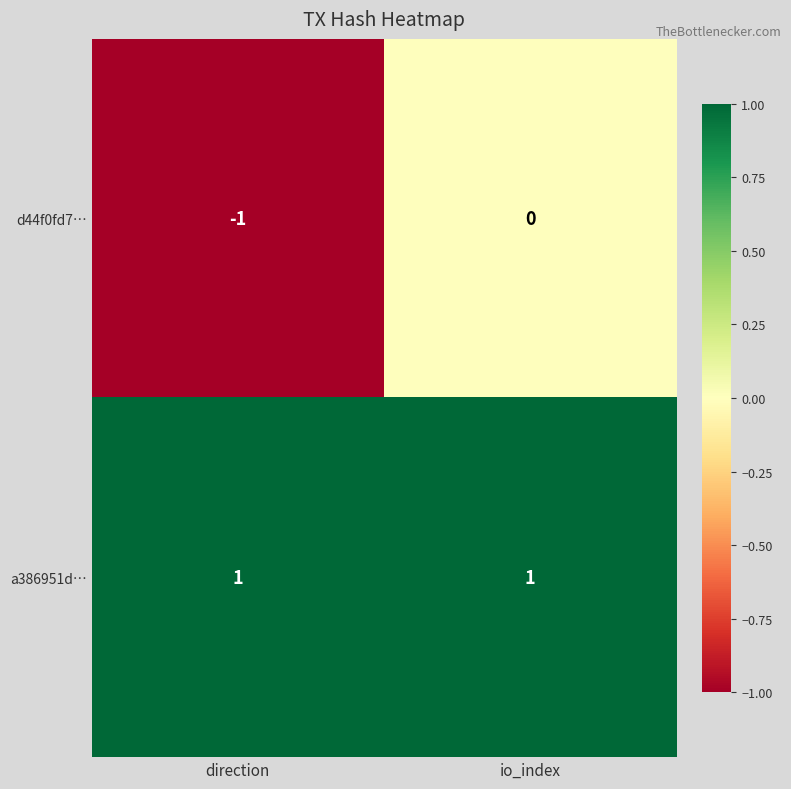

The value of d44f0fd7… at direction is -1. True or false?

True